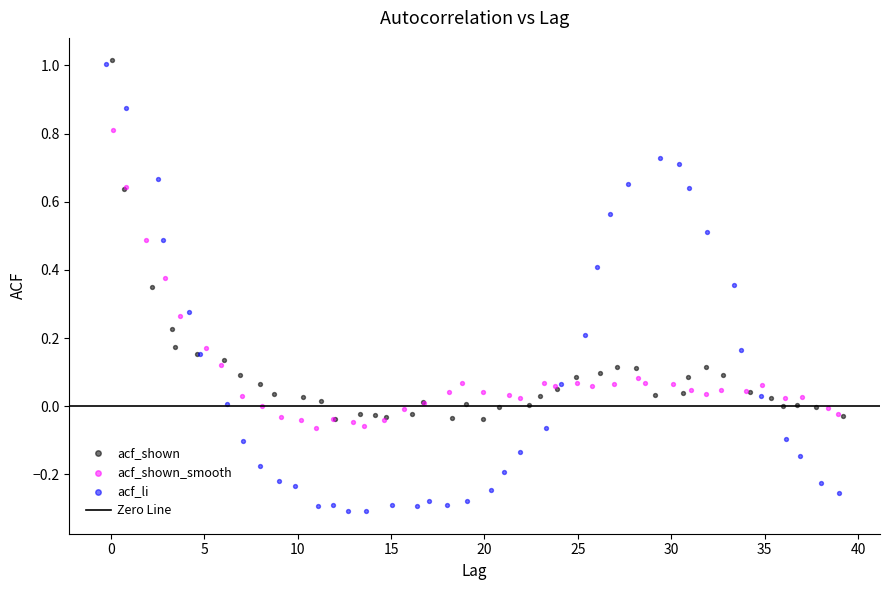

Which series has the widest spread of Y values?

acf_li